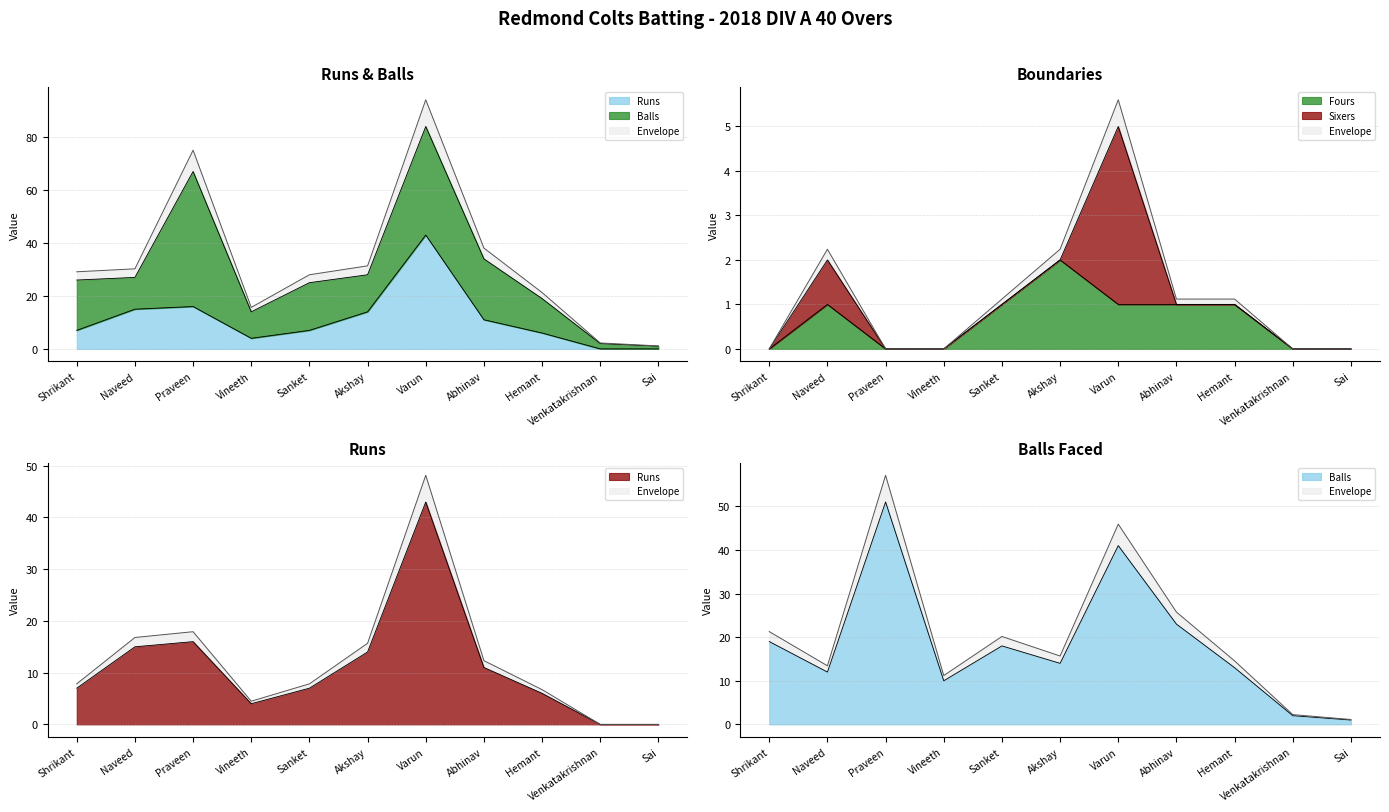

At which label is Runs closest to 24?

Praveen